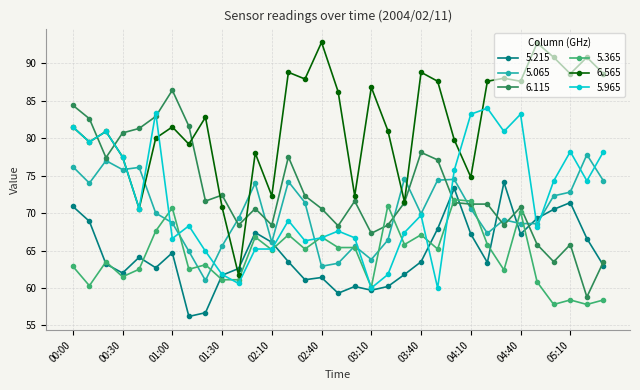

Which series has the widest spread of values?

6.565